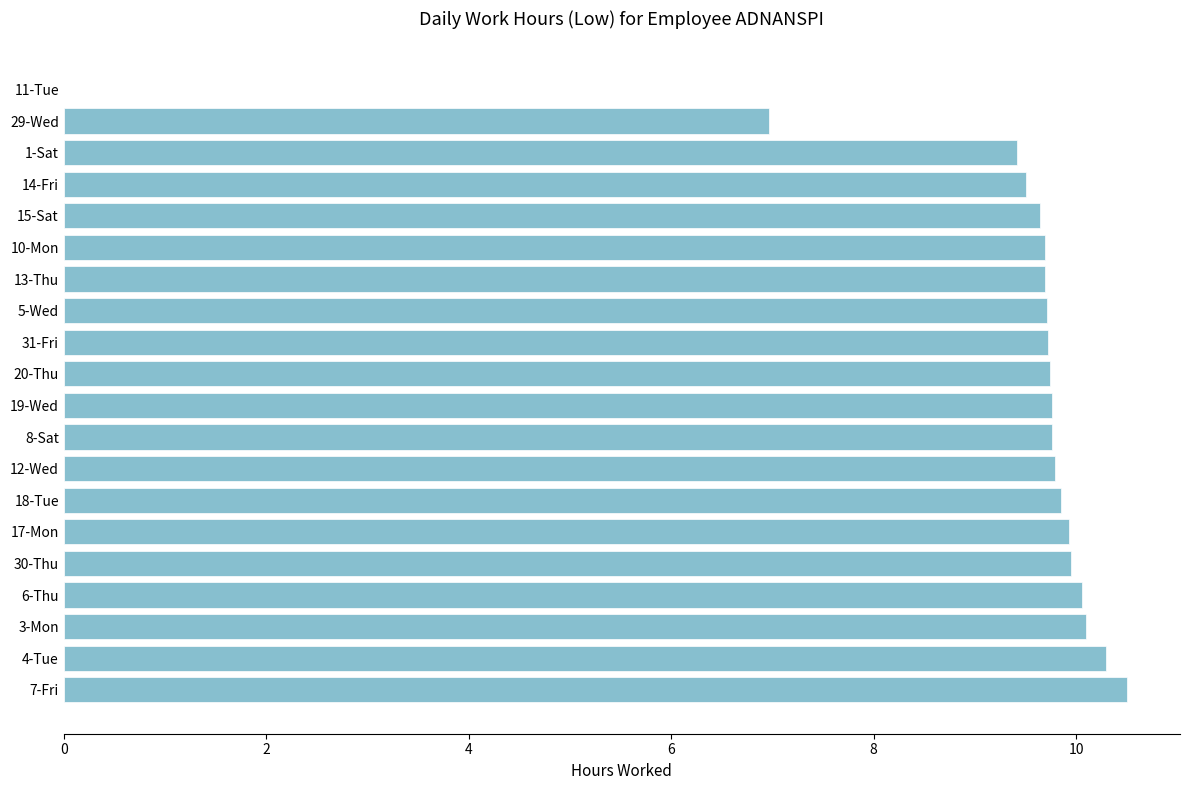

What is the sum of all values?

184.1